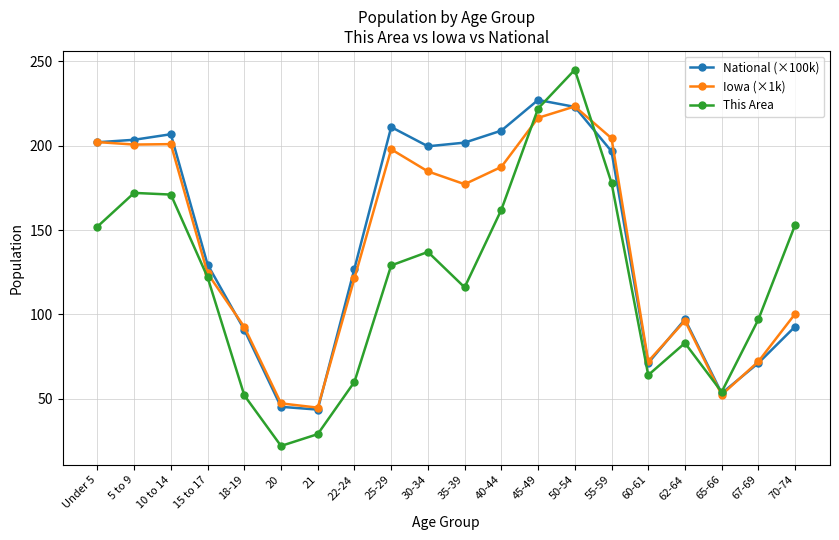

Which series has the largest range (max minus min)?

This Area